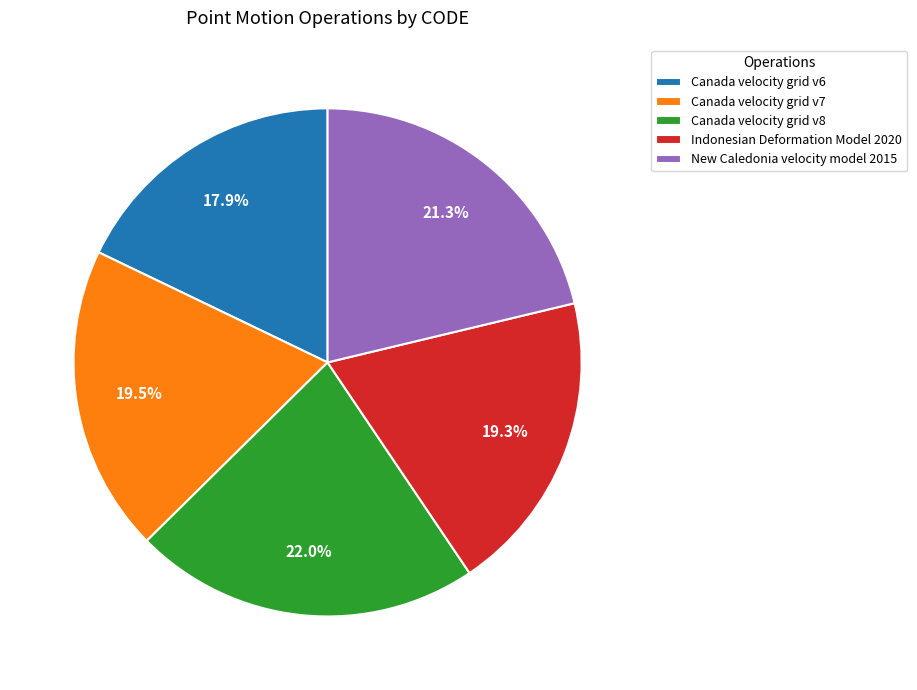

How many segments does this pie chart have?

5